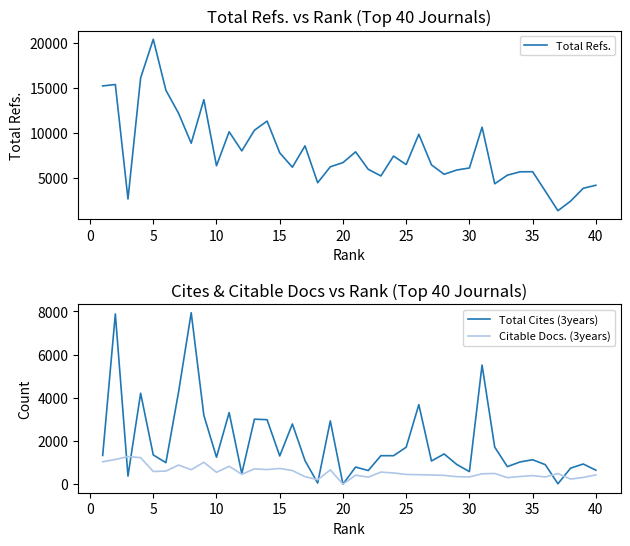

True or false: Total Cites (3years) and Total Refs. cross at least once.

False